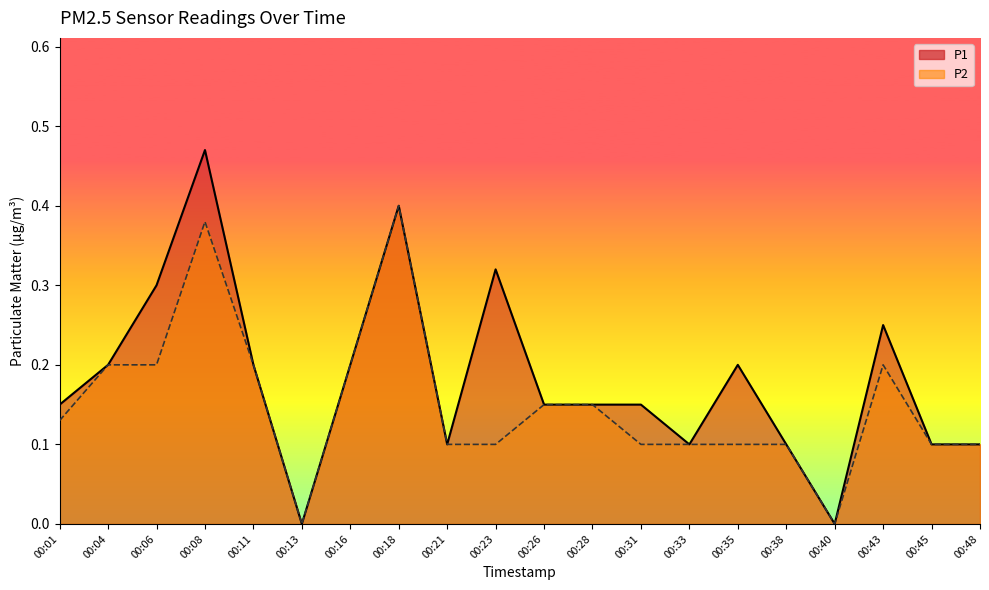

At how many categories does at least one series exceed 0?

18